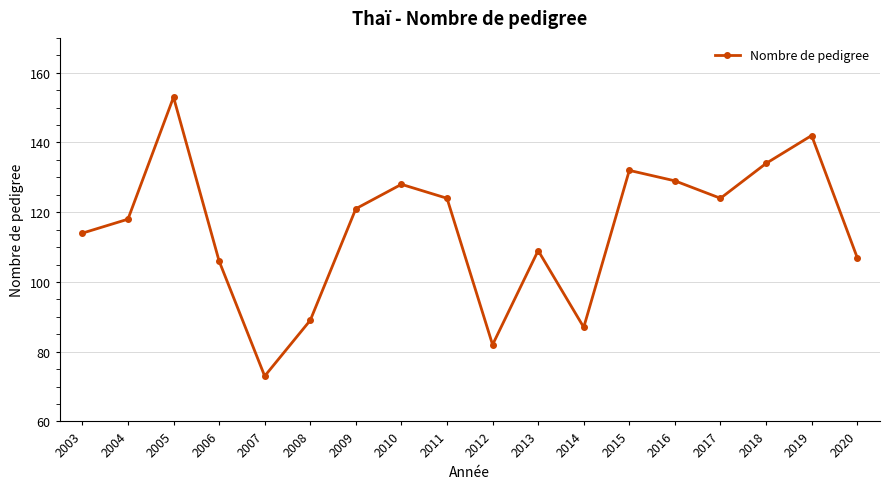

Between 2005 and 2012, which is larger?

2005